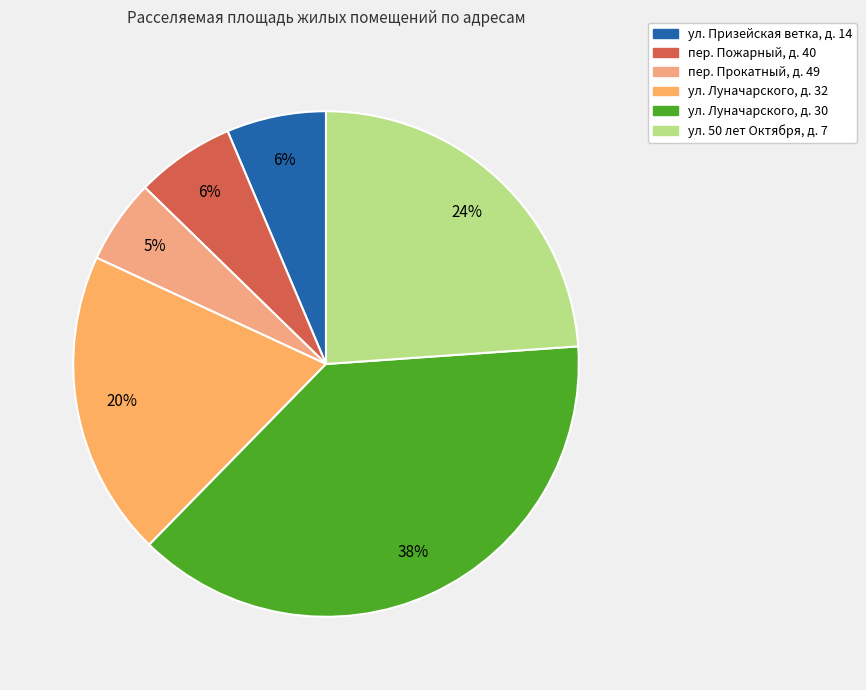

True or false: пер. Пожарный, д. 40 accounts for 6% of the total.

True